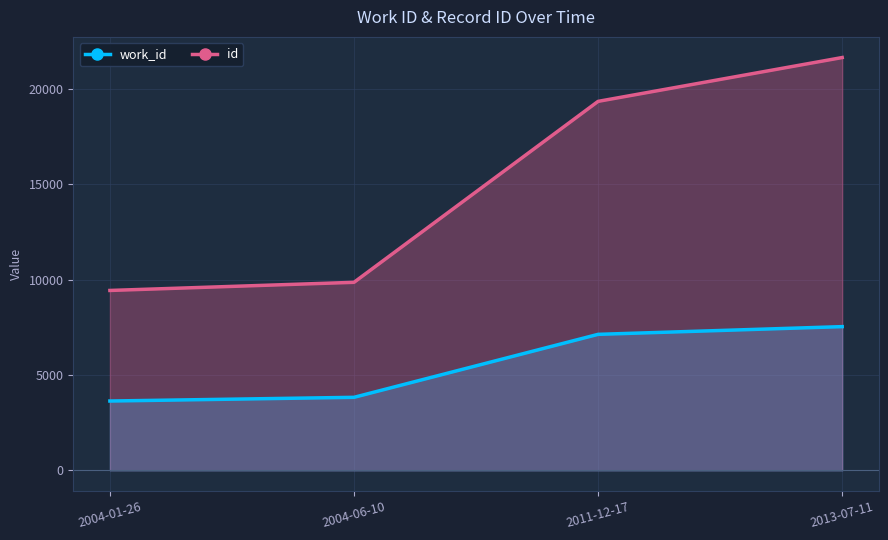

Which category has the highest value across all series?

2013-07-11